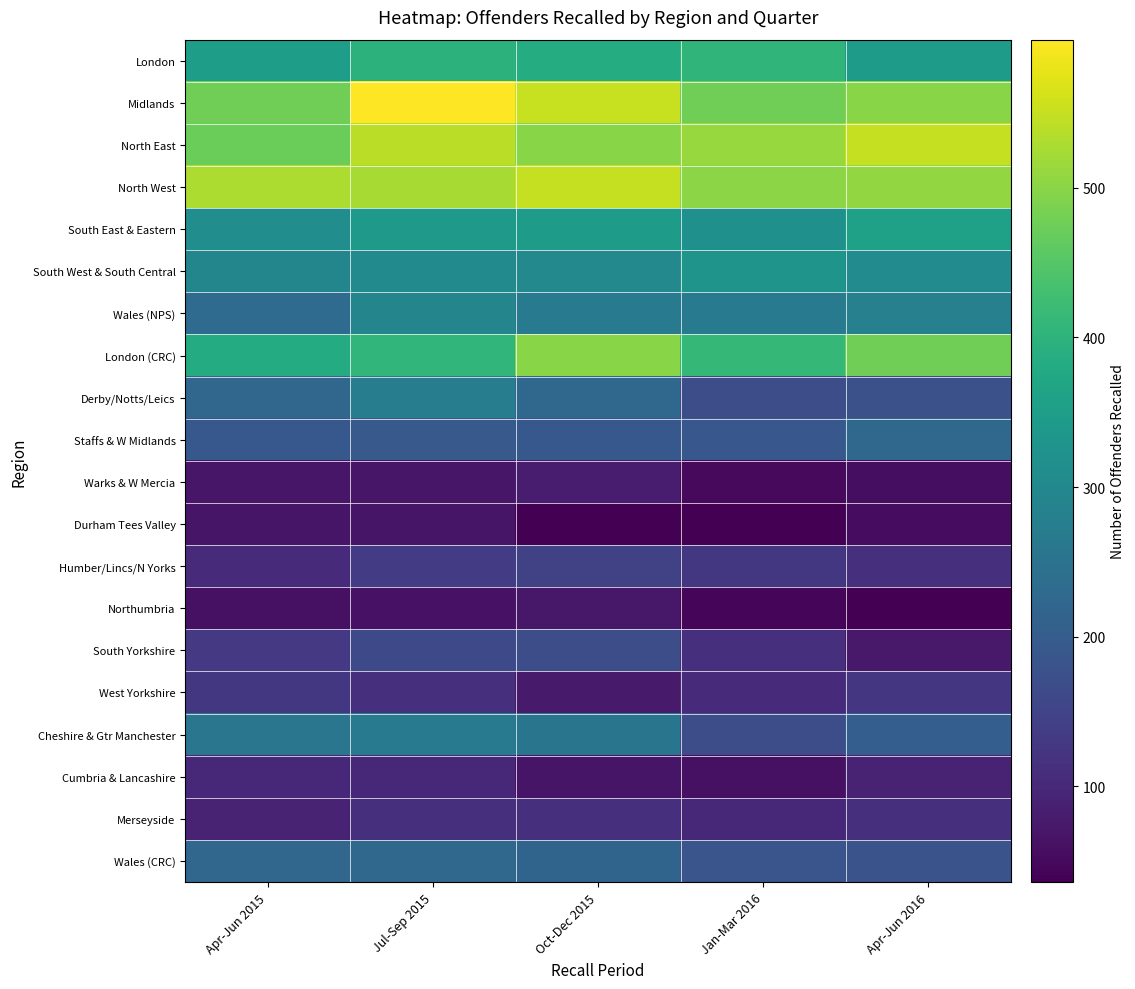

Reading left to right, extract all data points from this chart.

London: Apr-Jun 2015=350	Jul-Sep 2015=398	Oct-Dec 2015=384	Jan-Mar 2016=404	Apr-Jun 2016=347
Midlands: Apr-Jun 2015=476	Jul-Sep 2015=599	Oct-Dec 2015=552	Jan-Mar 2016=477	Apr-Jun 2016=498
North East: Apr-Jun 2015=472	Jul-Sep 2015=540	Oct-Dec 2015=500	Jan-Mar 2016=513	Apr-Jun 2016=550
North West: Apr-Jun 2015=529	Jul-Sep 2015=526	Oct-Dec 2015=550	Jan-Mar 2016=502	Apr-Jun 2016=507
South East & Eastern: Apr-Jun 2015=313	Jul-Sep 2015=339	Oct-Dec 2015=345	Jan-Mar 2016=318	Apr-Jun 2016=358
South West & South Central: Apr-Jun 2015=295	Jul-Sep 2015=304	Oct-Dec 2015=300	Jan-Mar 2016=328	Apr-Jun 2016=308
Wales (NPS): Apr-Jun 2015=233	Jul-Sep 2015=293	Oct-Dec 2015=271	Jan-Mar 2016=266	Apr-Jun 2016=281
London (CRC): Apr-Jun 2015=383	Jul-Sep 2015=407	Oct-Dec 2015=498	Jan-Mar 2016=412	Apr-Jun 2016=478
Derby/Notts/Leics: Apr-Jun 2015=222	Jul-Sep 2015=272	Oct-Dec 2015=223	Jan-Mar 2016=169	Apr-Jun 2016=175
Staffs & W Midlands: Apr-Jun 2015=192	Jul-Sep 2015=193	Oct-Dec 2015=191	Jan-Mar 2016=189	Apr-Jun 2016=224
Warks & W Mercia: Apr-Jun 2015=70	Jul-Sep 2015=69	Oct-Dec 2015=81	Jan-Mar 2016=51	Apr-Jun 2016=56
Durham Tees Valley: Apr-Jun 2015=68	Jul-Sep 2015=67	Oct-Dec 2015=38	Jan-Mar 2016=38	Apr-Jun 2016=54
Humber/Lincs/N Yorks: Apr-Jun 2015=106	Jul-Sep 2015=135	Oct-Dec 2015=144	Jan-Mar 2016=127	Apr-Jun 2016=114
Northumbria: Apr-Jun 2015=61	Jul-Sep 2015=64	Oct-Dec 2015=73	Jan-Mar 2016=44	Apr-Jun 2016=36
South Yorkshire: Apr-Jun 2015=130	Jul-Sep 2015=160	Oct-Dec 2015=169	Jan-Mar 2016=112	Apr-Jun 2016=74
West Yorkshire: Apr-Jun 2015=127	Jul-Sep 2015=112	Oct-Dec 2015=76	Jan-Mar 2016=104	Apr-Jun 2016=126
Cheshire & Gtr Manchester: Apr-Jun 2015=257	Jul-Sep 2015=271	Oct-Dec 2015=254	Jan-Mar 2016=170	Apr-Jun 2016=205
Cumbria & Lancashire: Apr-Jun 2015=99	Jul-Sep 2015=98	Oct-Dec 2015=67	Jan-Mar 2016=61	Apr-Jun 2016=92
Merseyside: Apr-Jun 2015=91	Jul-Sep 2015=115	Oct-Dec 2015=115	Jan-Mar 2016=98	Apr-Jun 2016=114
Wales (CRC): Apr-Jun 2015=221	Jul-Sep 2015=226	Oct-Dec 2015=217	Jan-Mar 2016=184	Apr-Jun 2016=181